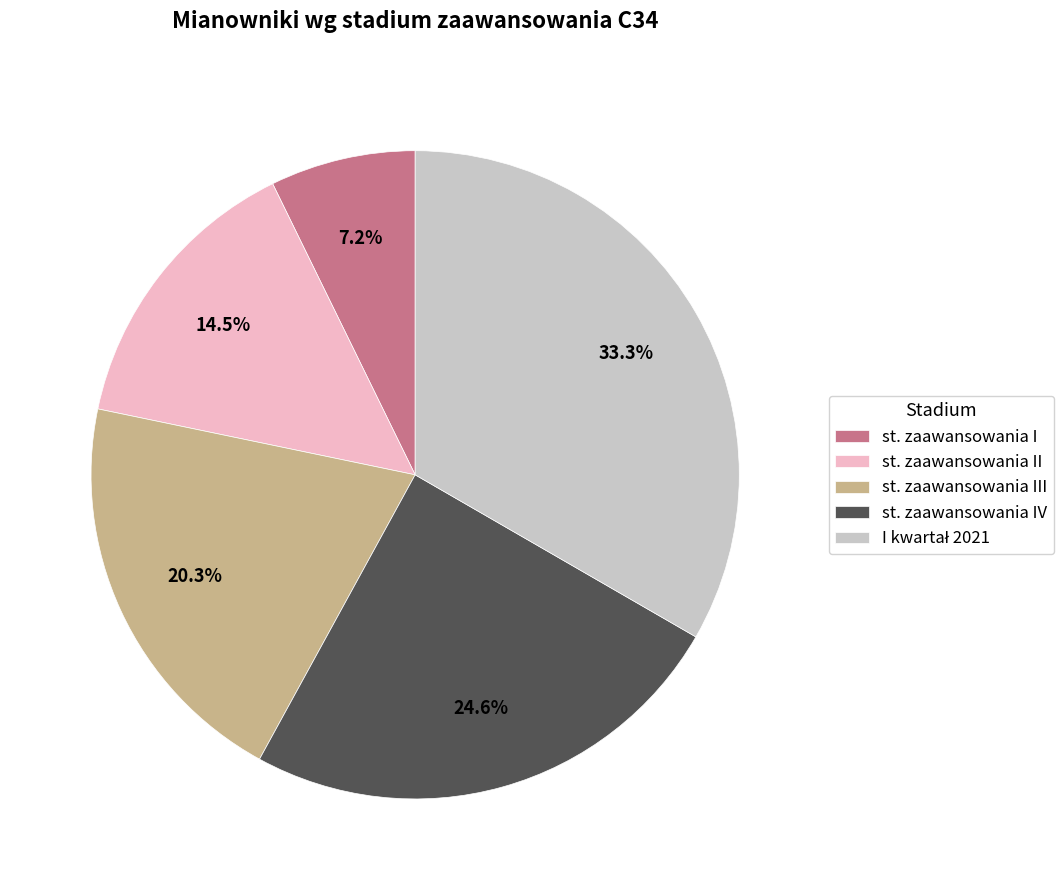

Combined, do st. zaawansowania I and st. zaawansowania III account for over 50%?

No